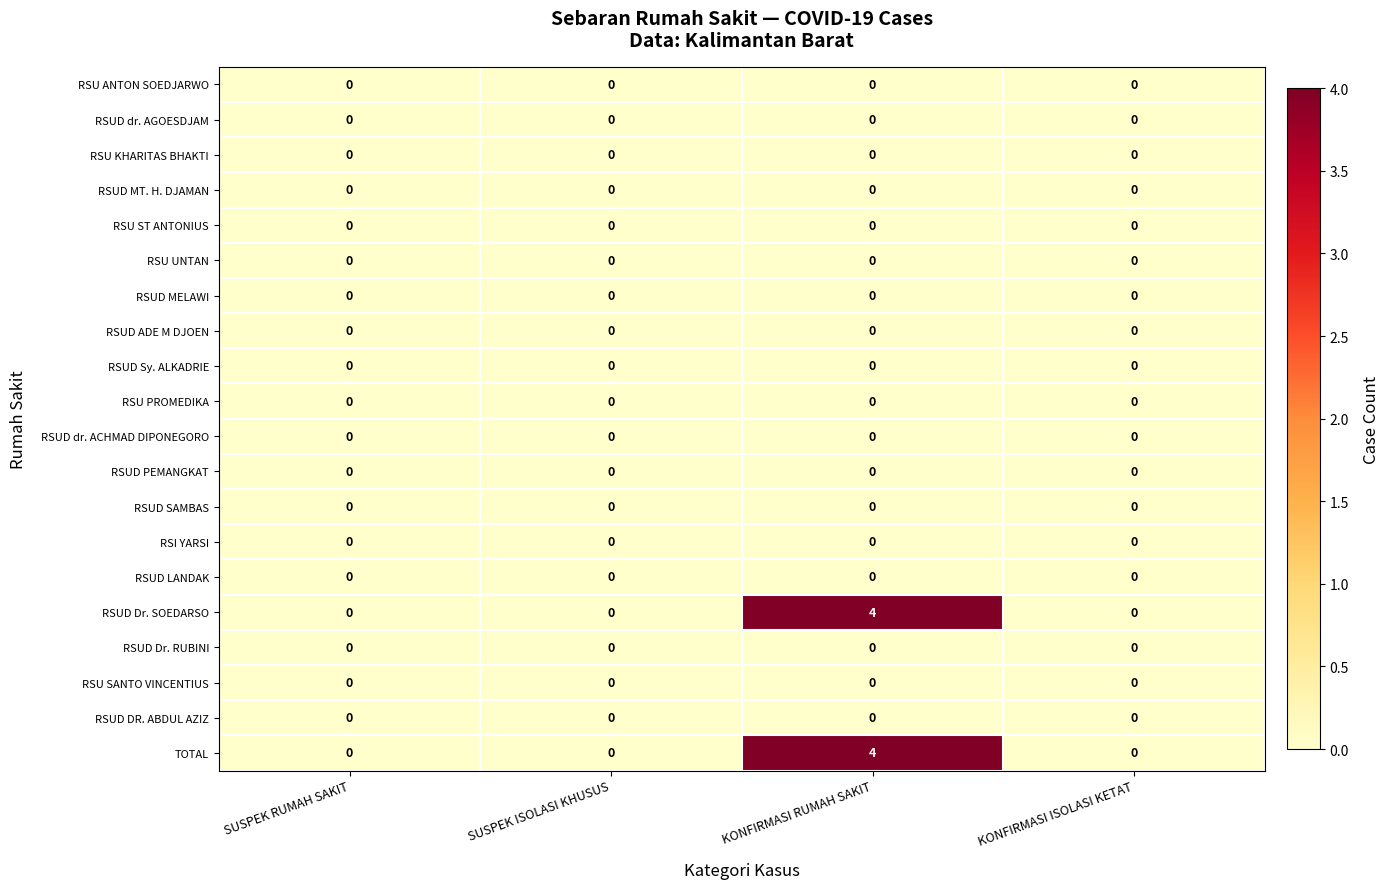

Which label corresponds to the largest value in the chart?

KONFIRMASI RUMAH SAKIT